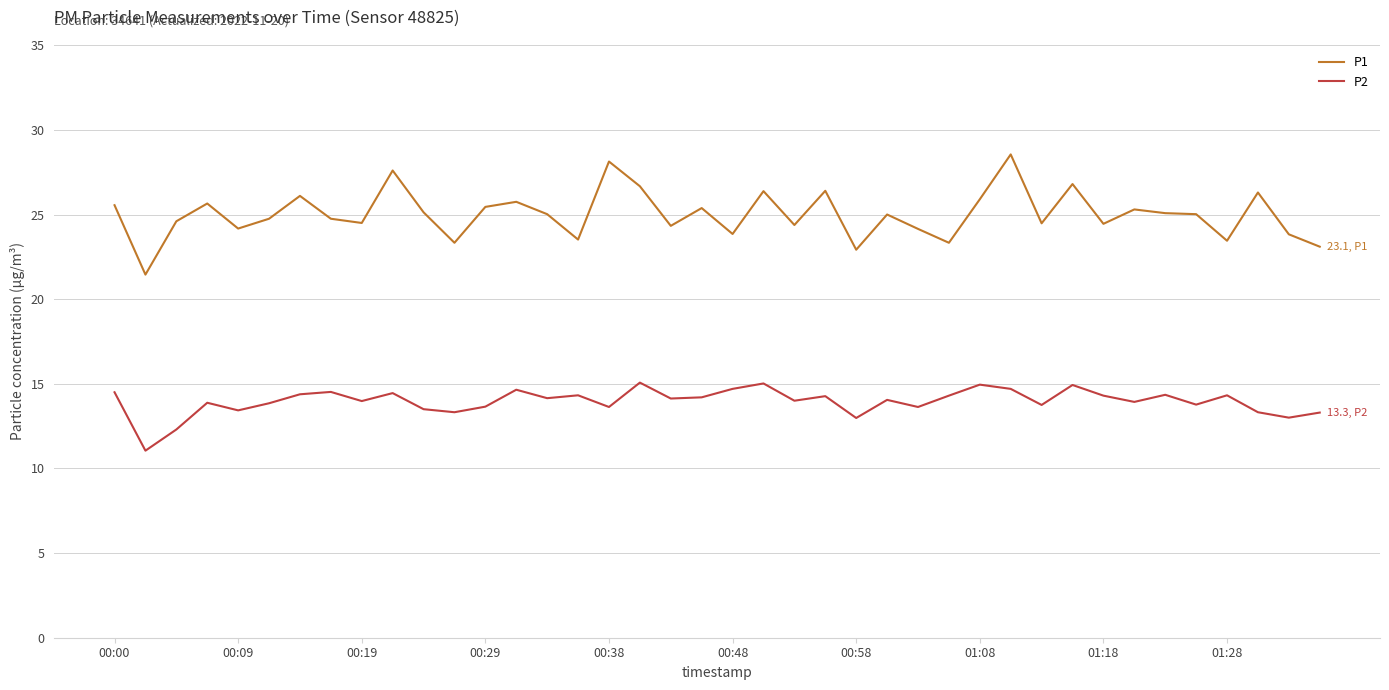

What is the difference between the maximum and minimum values in the P2 series?

4.0